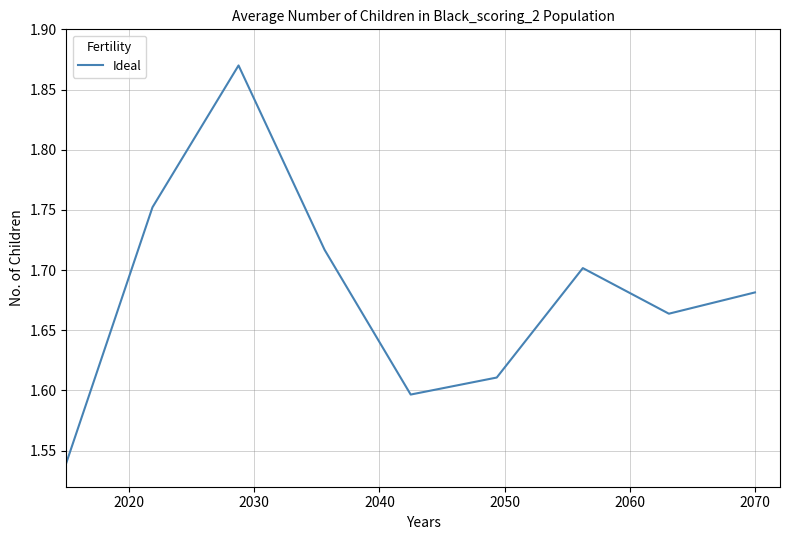

What is the difference between the maximum and minimum values?

0.3